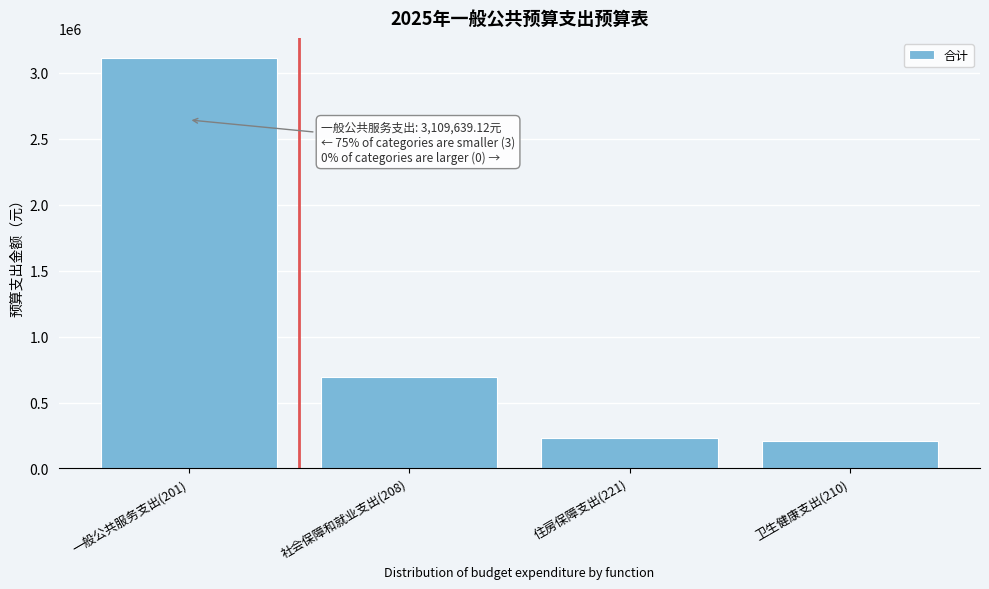

Reading right to left, list all the values displayed in this chart.

211760.5	231044.2	696419.7	3109639.1